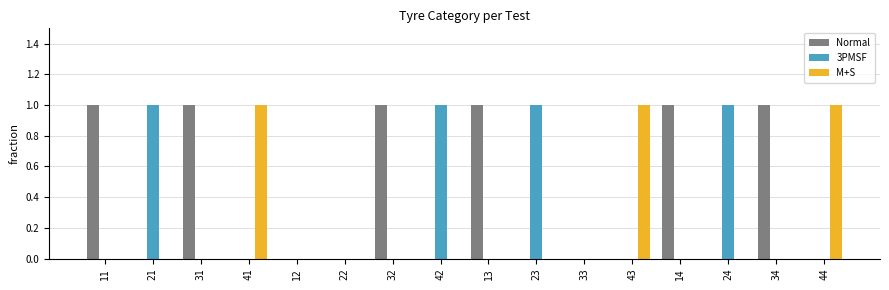

Which series has the largest total across all categories?

Normal